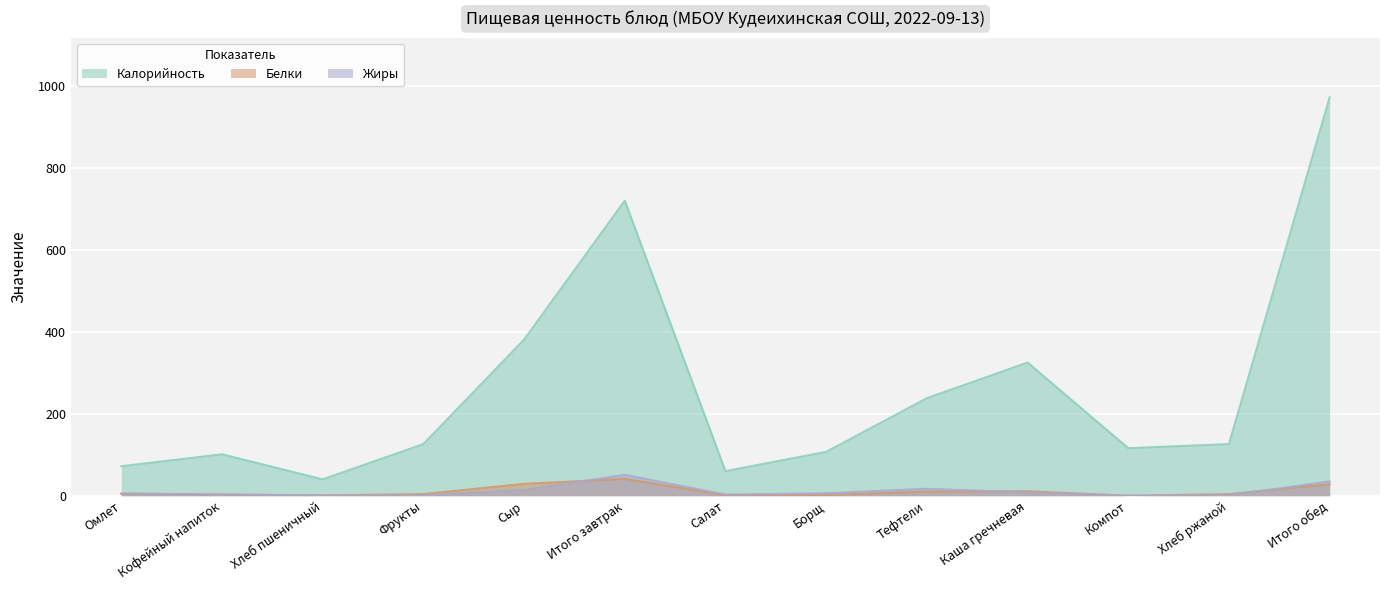

True or false: Жиры has a value of 18.7 at Сыр.

False